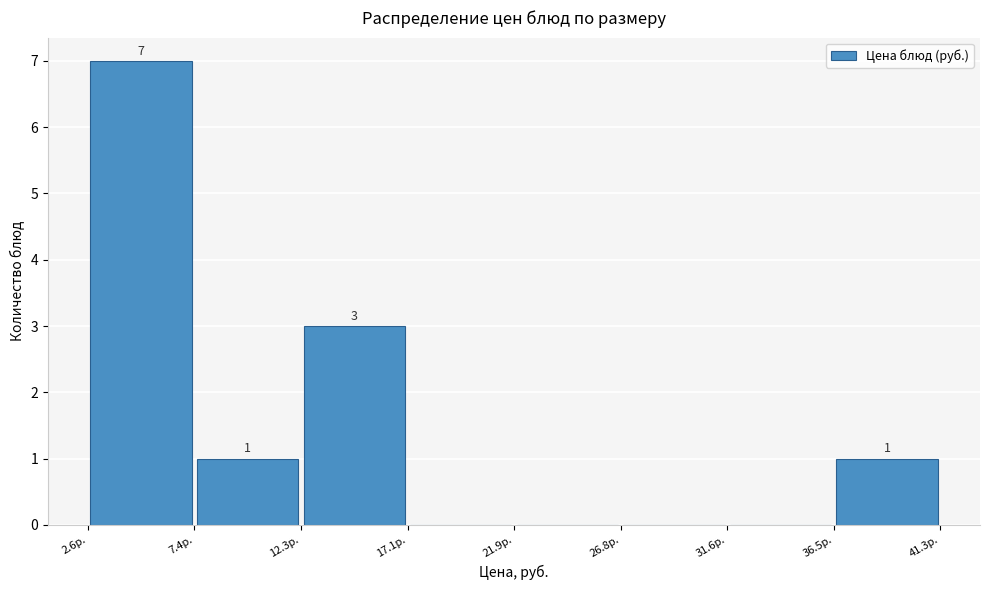

Over which range of the x-axis is the bar tallest?

2.5 to 7.5